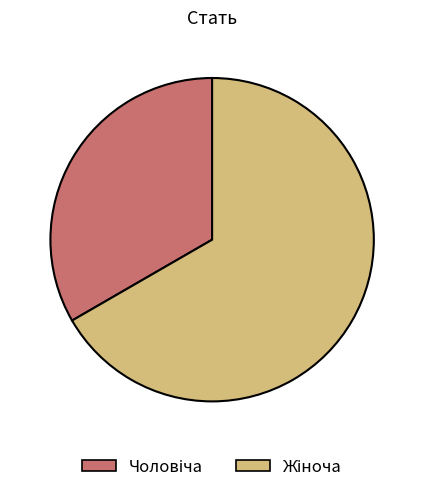

Is there any slice that represents more than half of the pie?

Yes